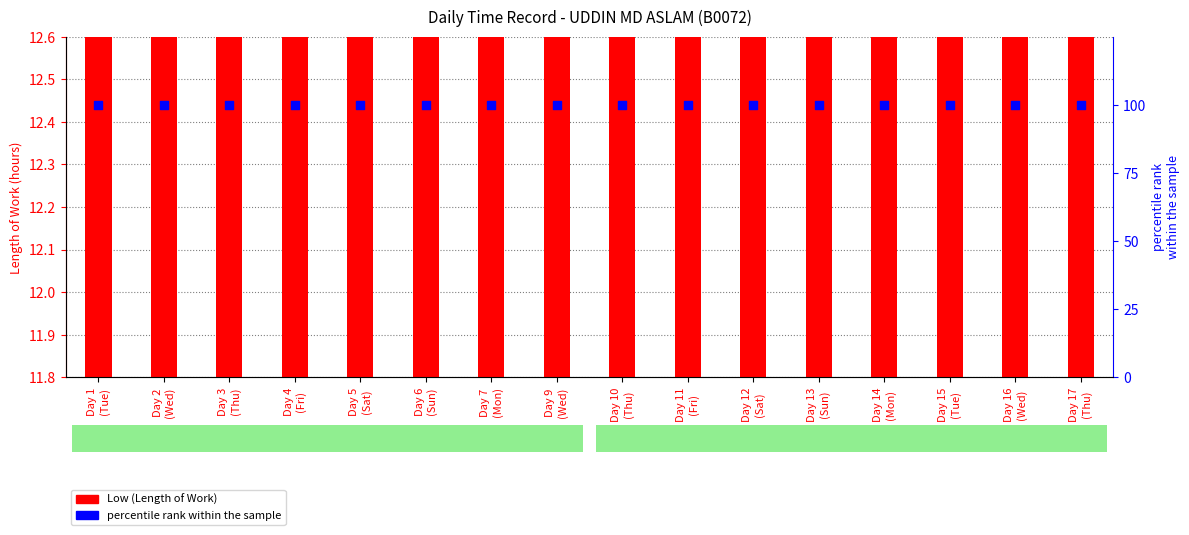

Which series contains the highest Y value?

percentile rank within the sample